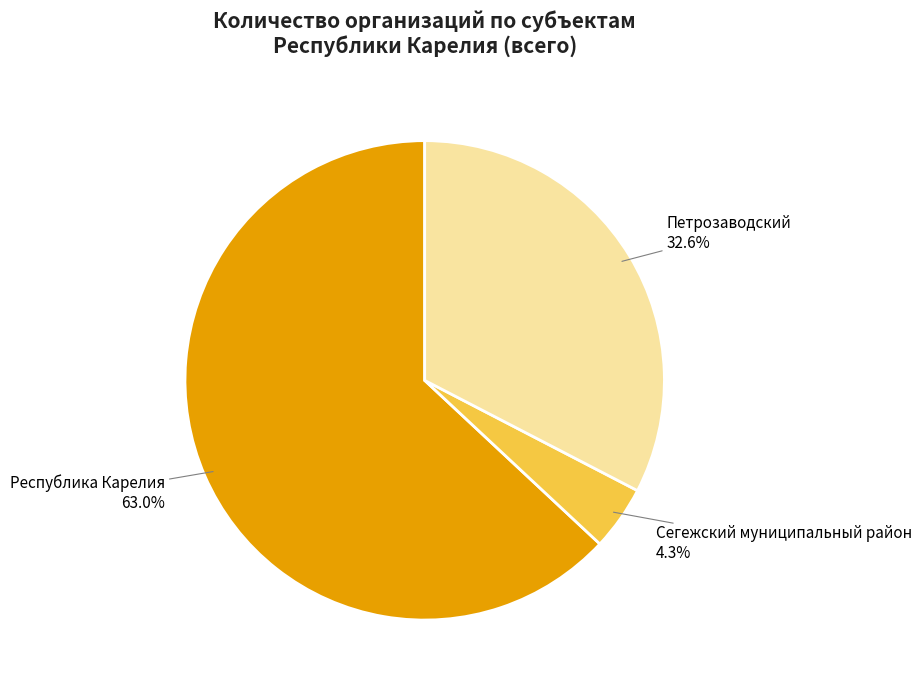

Does any single category account for the majority?

Yes